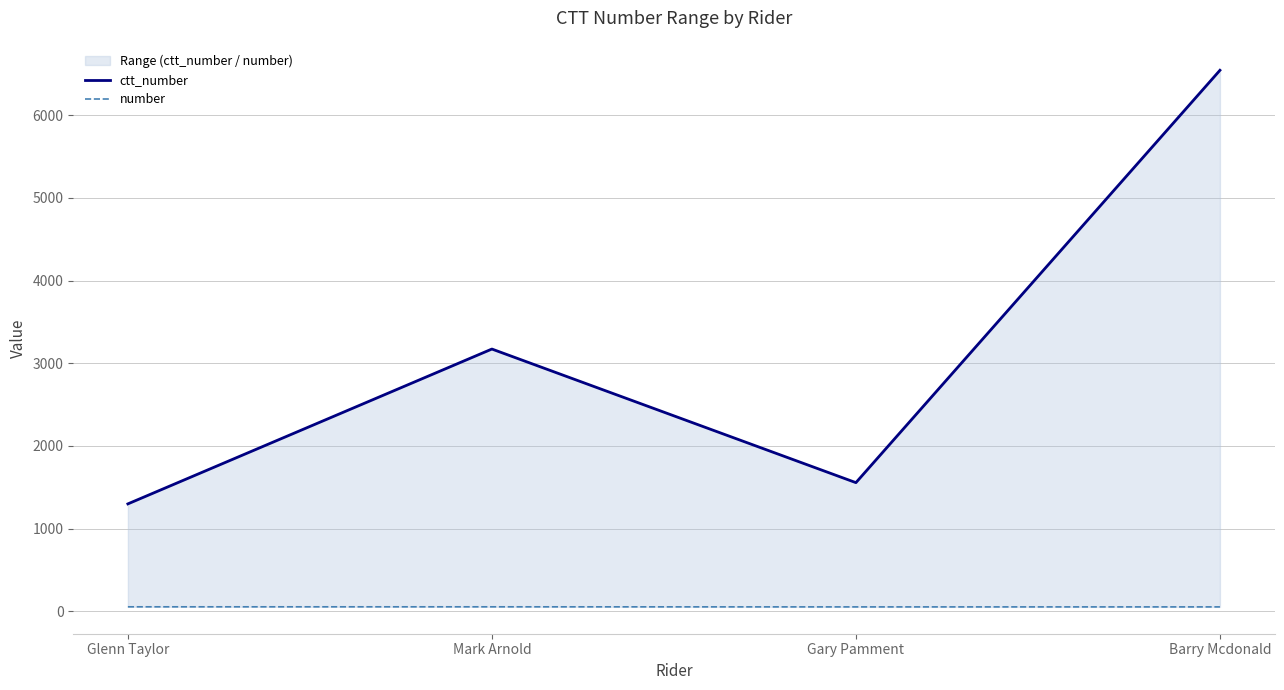

Which category has the lowest value across all series?

Gary Pamment